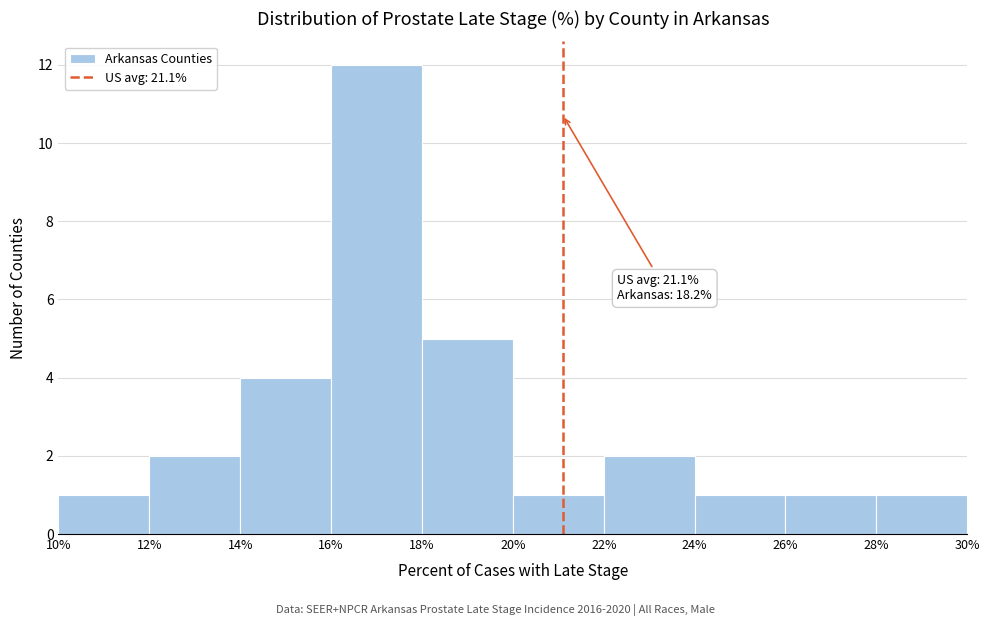

Over which range of the x-axis is the bar tallest?

16% to 18%